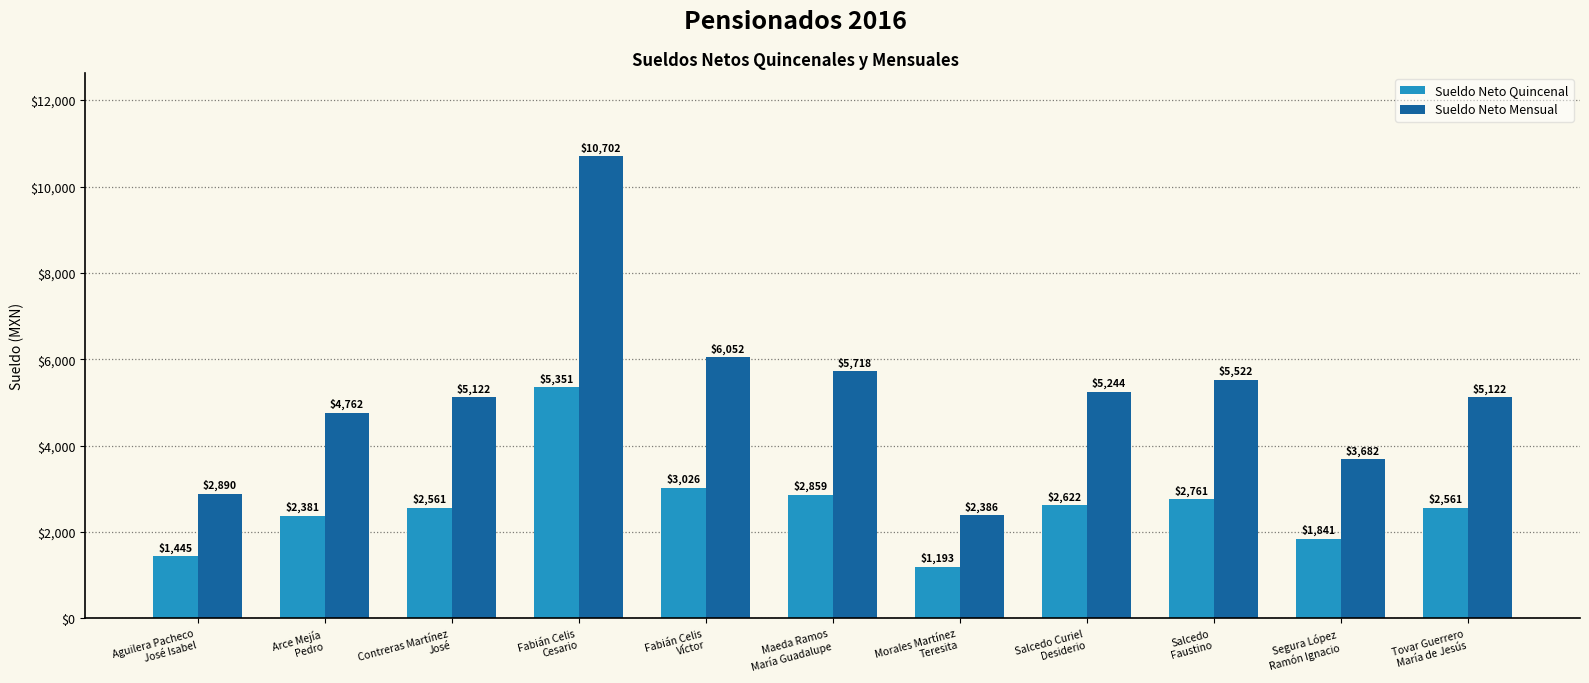

What position from the right is Aguilera Pacheco
José Isabel?

11